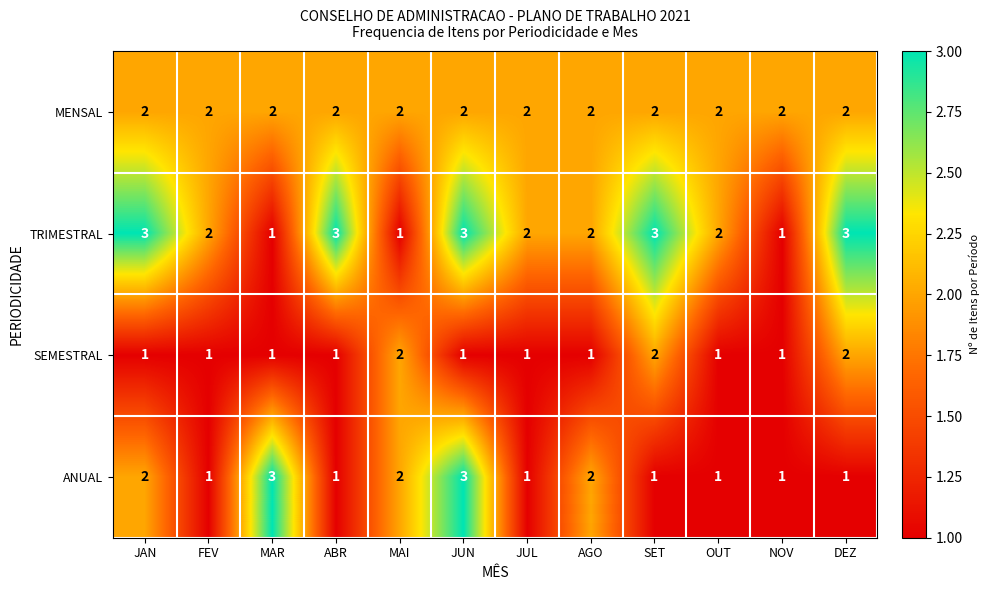

What is the approximate value of TRIMESTRAL at DEZ?

3